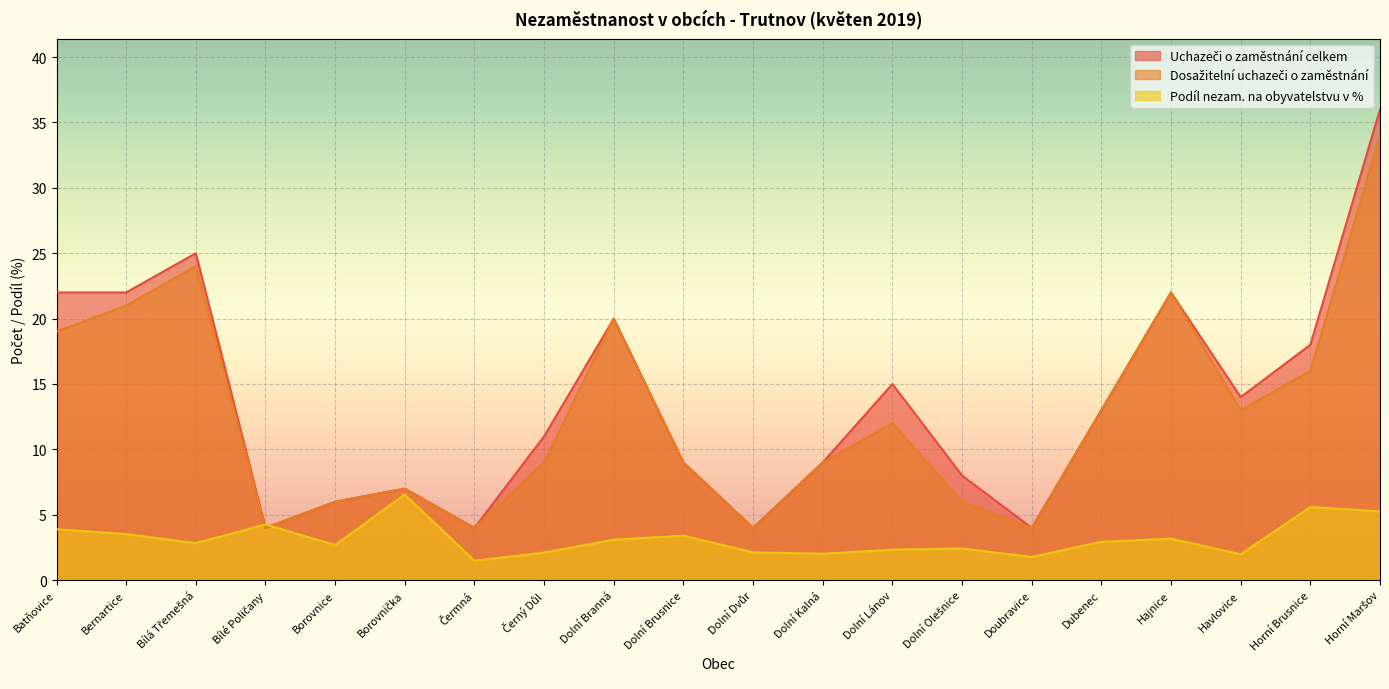

Which series has the largest total across all categories?

Uchazeči o zaměstnání celkem